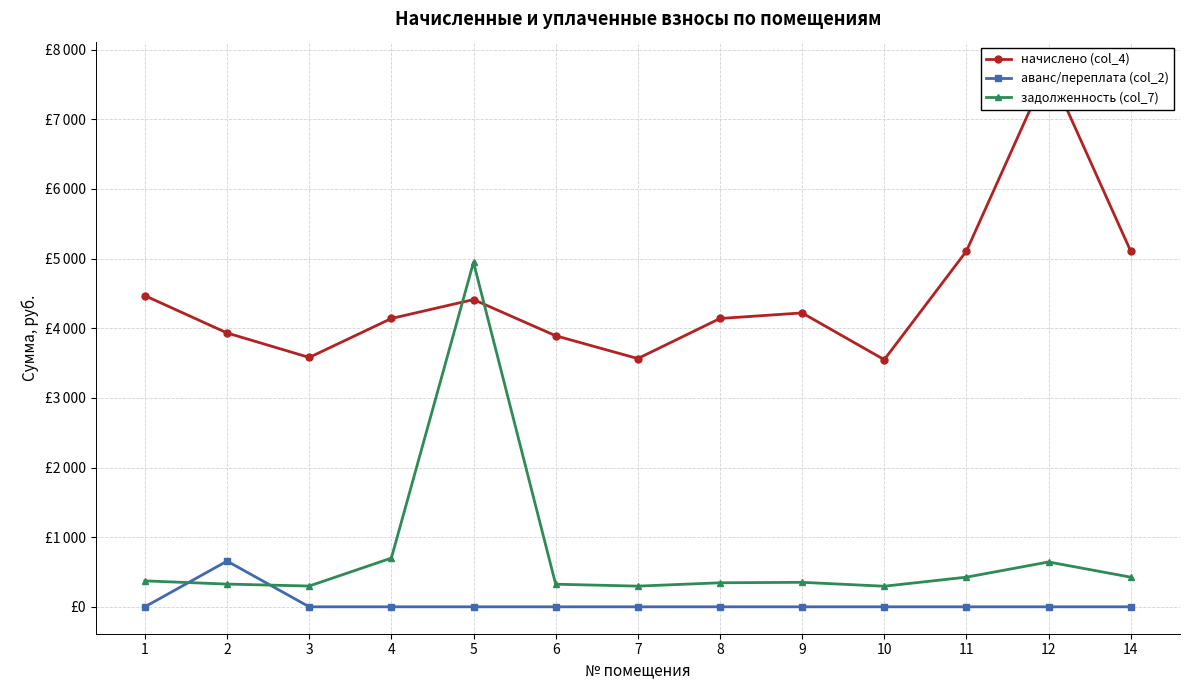

At which label does начислено (col_4) first exceed 4139?

1